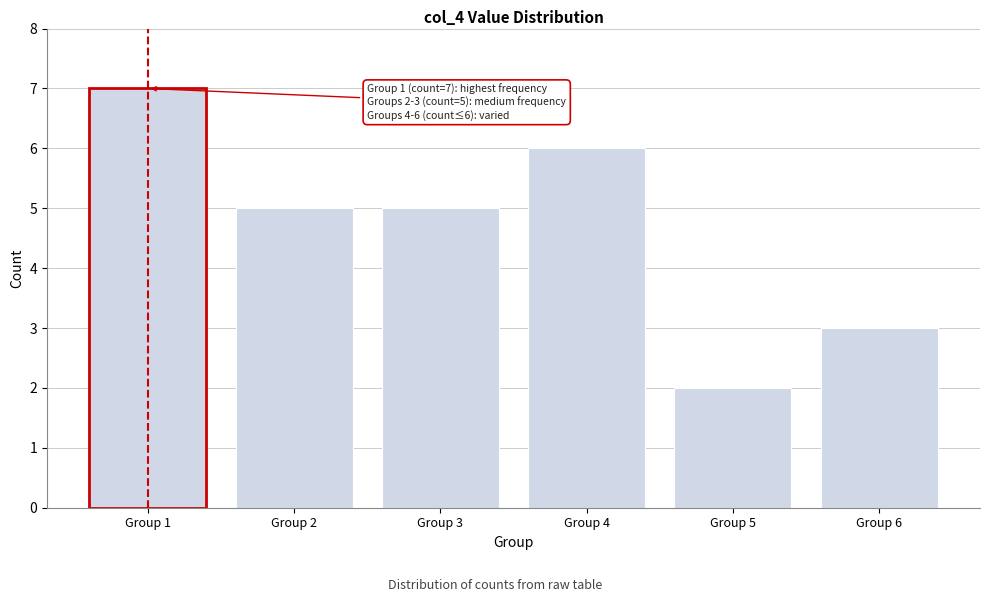

Reading right to left, list all the values displayed in this chart.

Group 6=3	Group 5=2	Group 4=6	Group 3=5	Group 2=5	Group 1=7